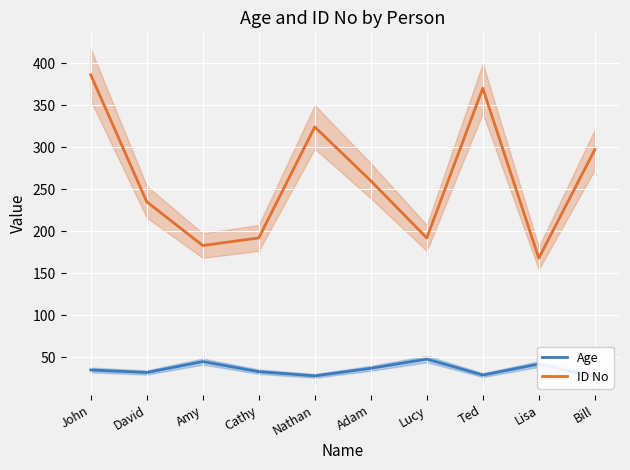

Where does the ID No series first go above 260?

John